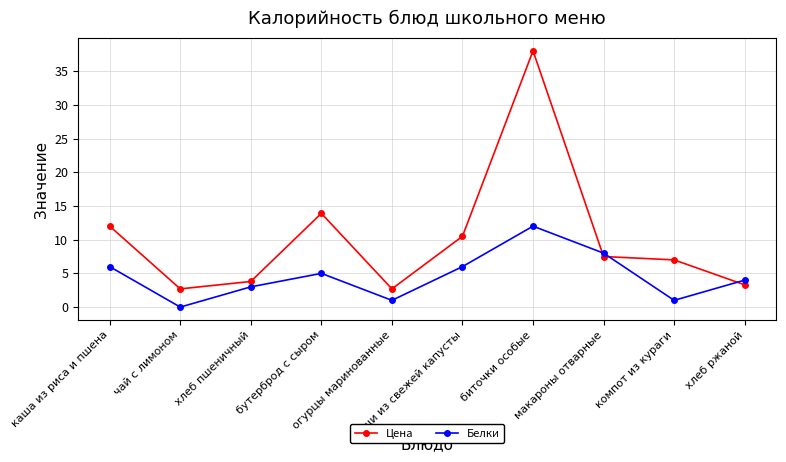

How many positive values does the Белки series have?

9